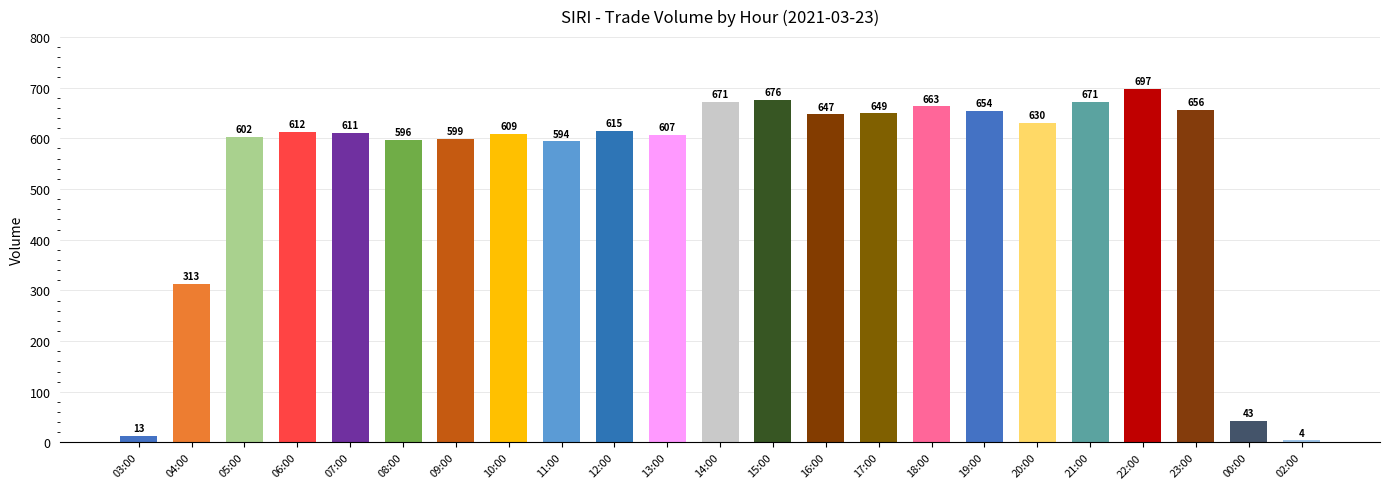

Reading right to left, what are all the values shown in this chart?

02:00=4	00:00=43	23:00=656	22:00=697	21:00=671	20:00=630	19:00=654	18:00=663	17:00=649	16:00=647	15:00=676	14:00=671	13:00=607	12:00=615	11:00=594	10:00=609	09:00=599	08:00=596	07:00=611	06:00=612	05:00=602	04:00=313	03:00=13